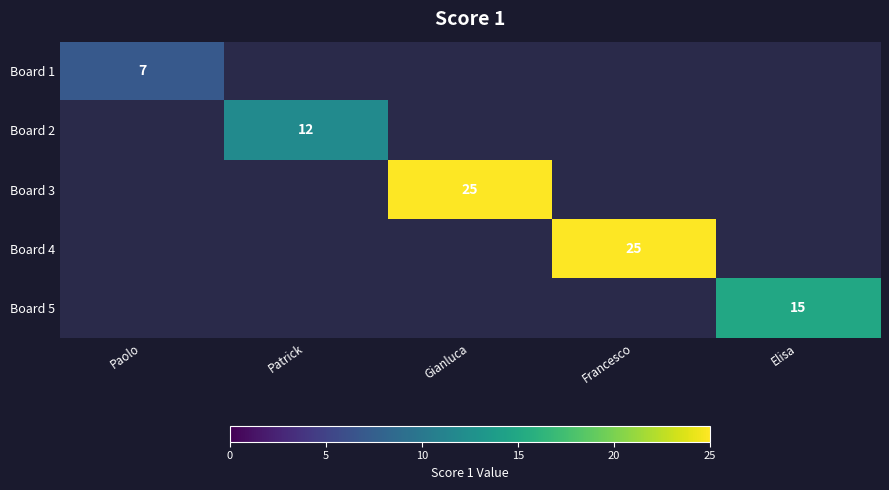

The value of Board 1 at Paolo is 7. True or false?

True